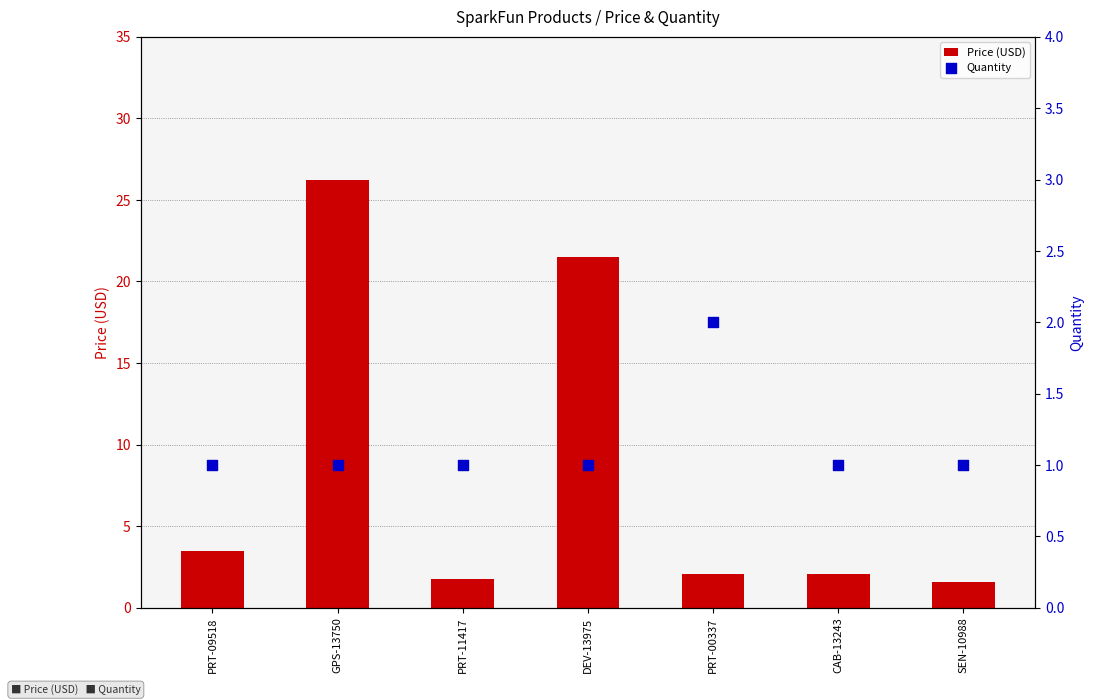

Which series contains the lowest Y value?

Quantity